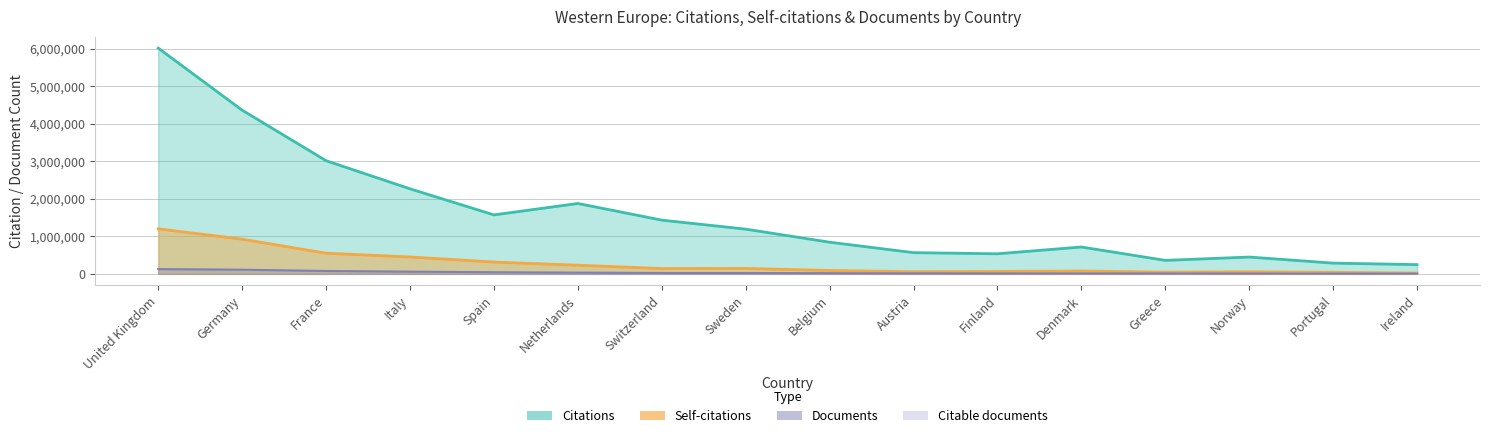

How many data points in Documents are above 23090?

7